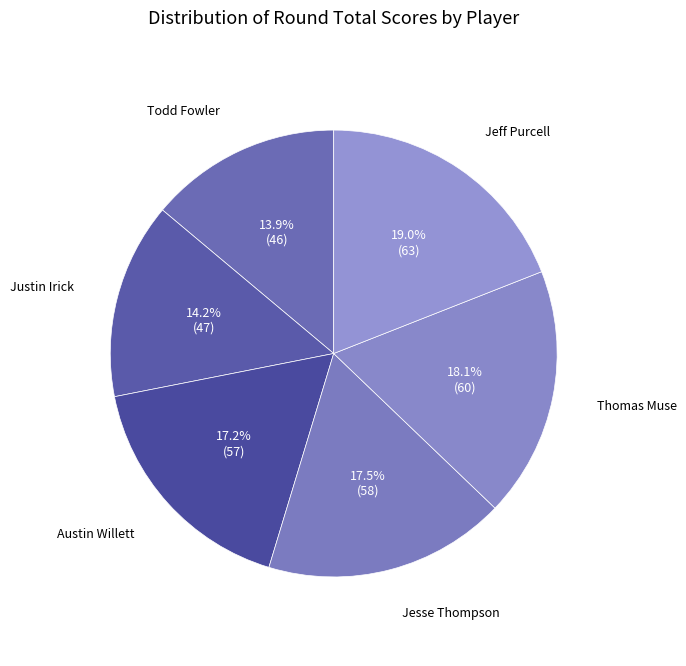

To the nearest percent, what portion does Jeff Purcell represent?

19%